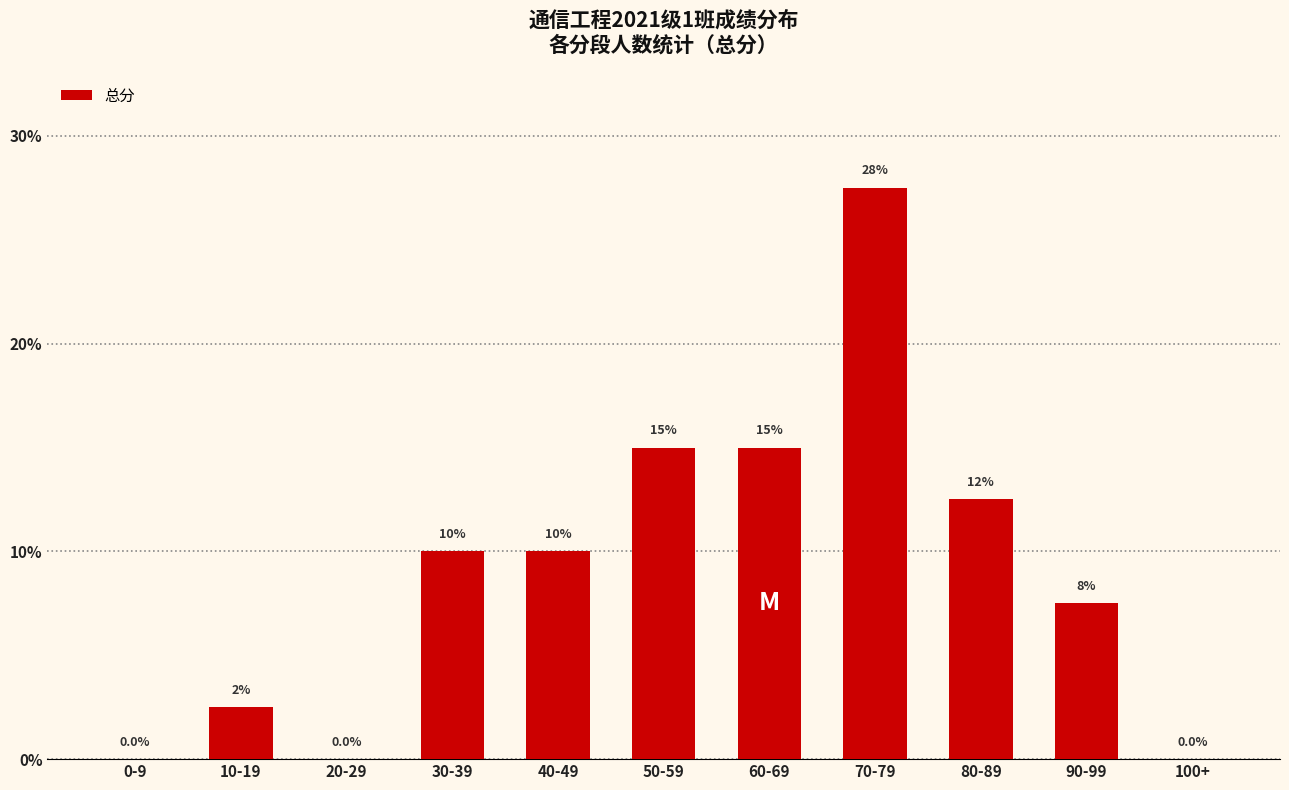

What is the greatest value displayed?

27.5